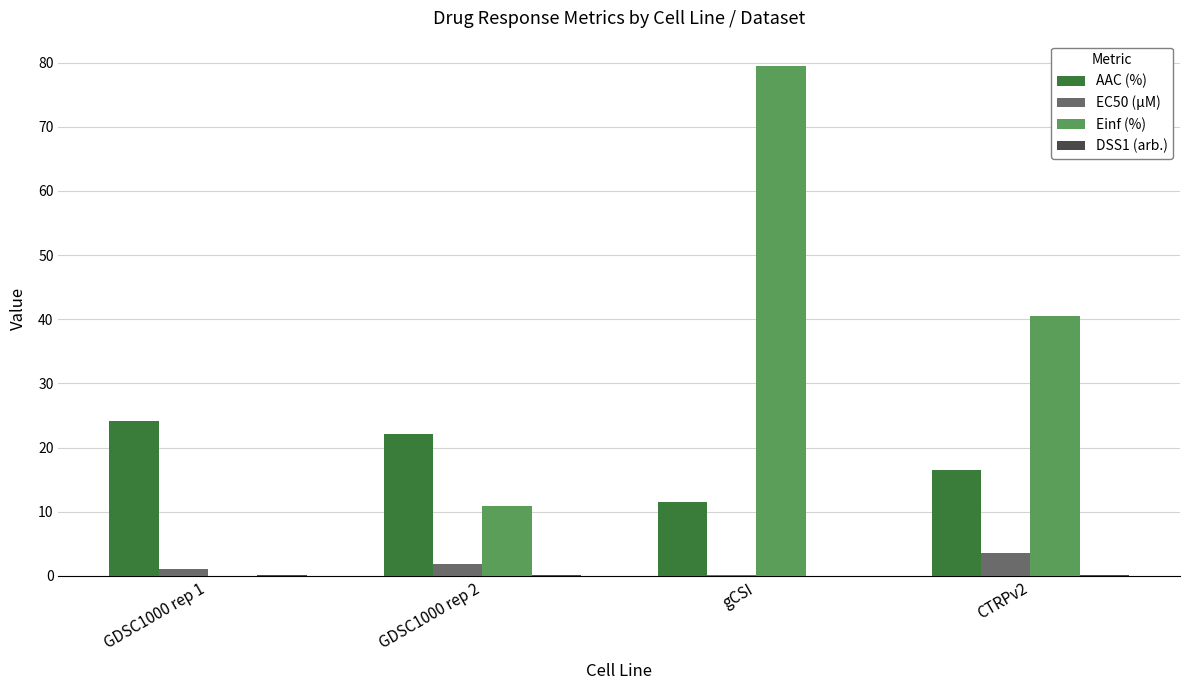

The value of Einf (%) at CTRPv2 is 40.5. True or false?

True